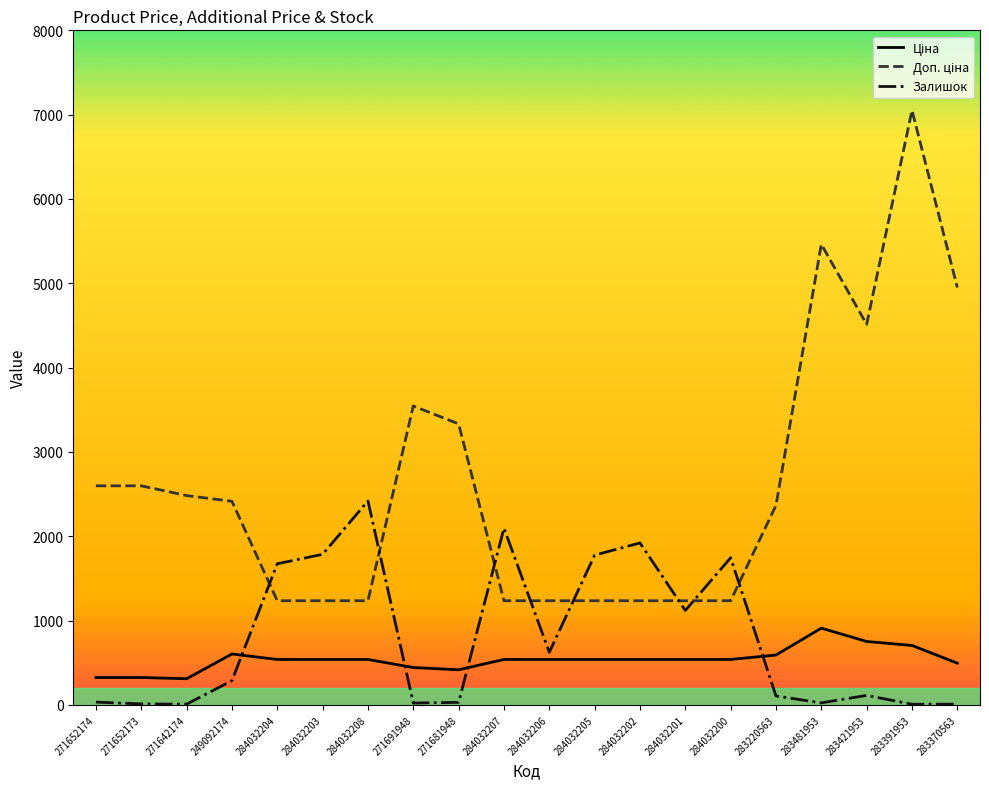

What is the maximum value shown in the chart?

7051.3